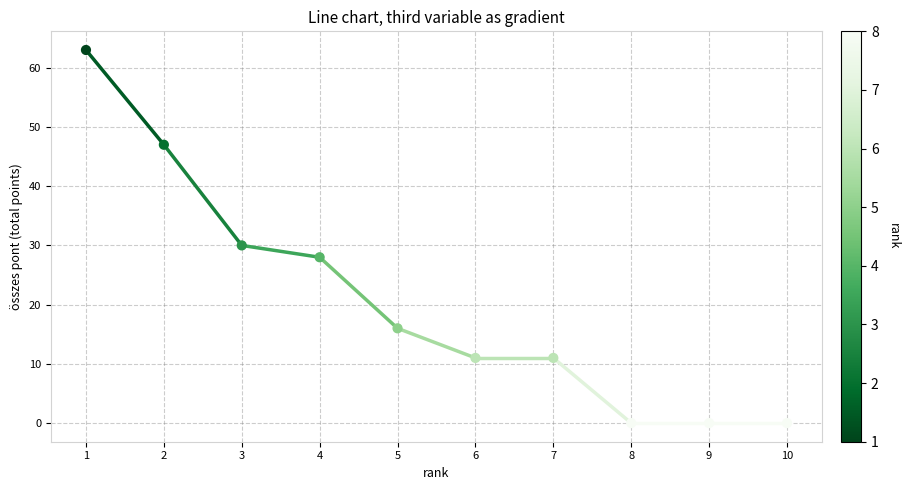

What Y value in the scatter plot is closest to 31?

30